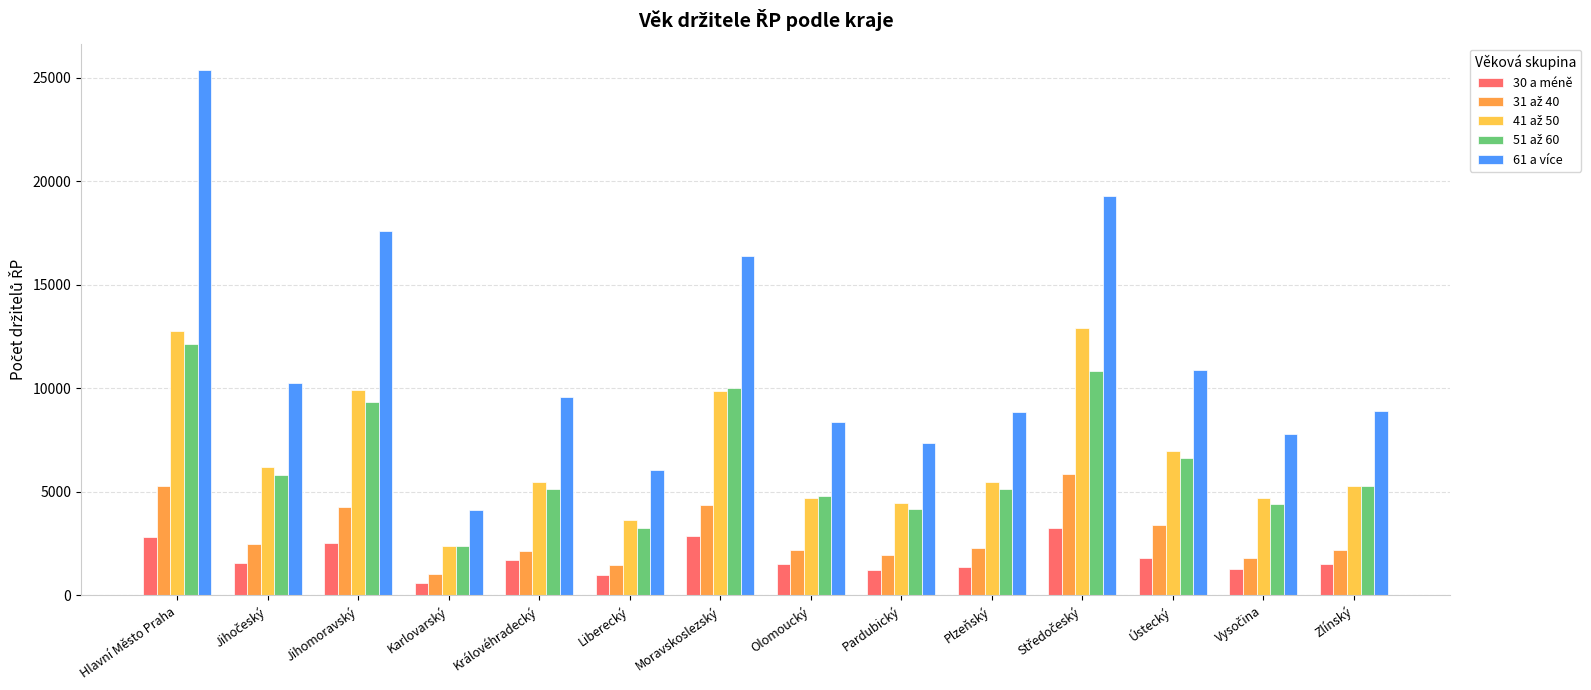

What is the total value across all series at Karlovarský?

10591